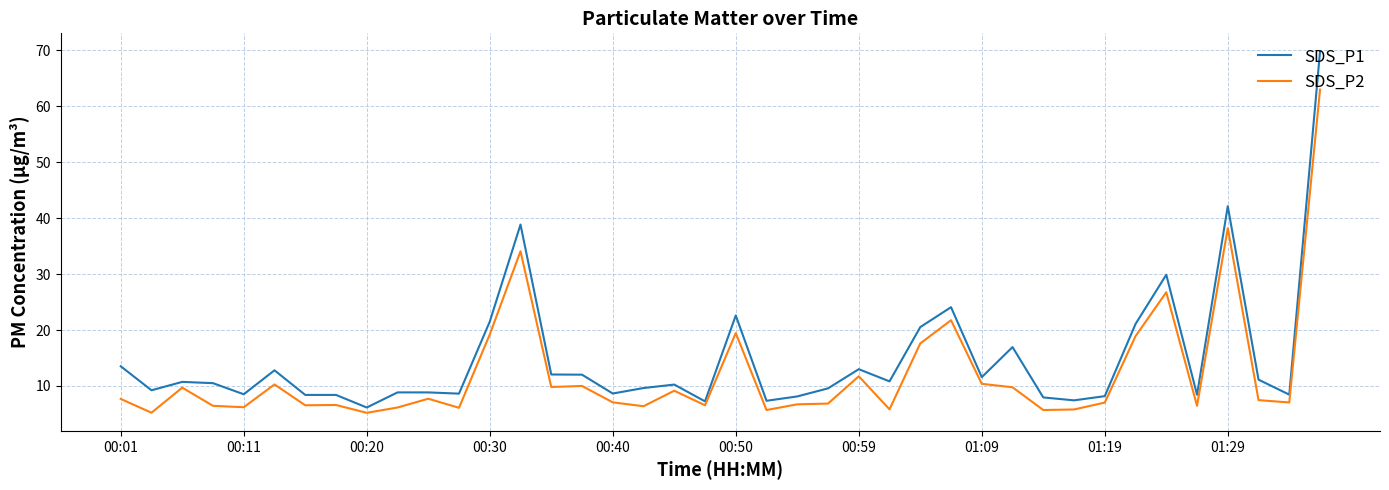

True or false: SDS_P2 and SDS_P1 cross at least once.

False